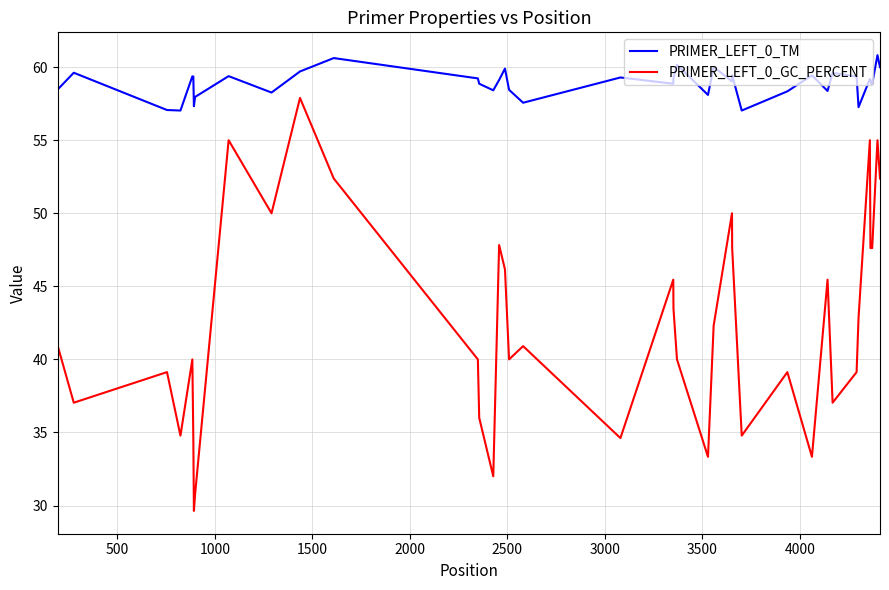

List the series in order of their overall mean, highest first.

PRIMER_LEFT_0_TM, PRIMER_LEFT_0_GC_PERCENT